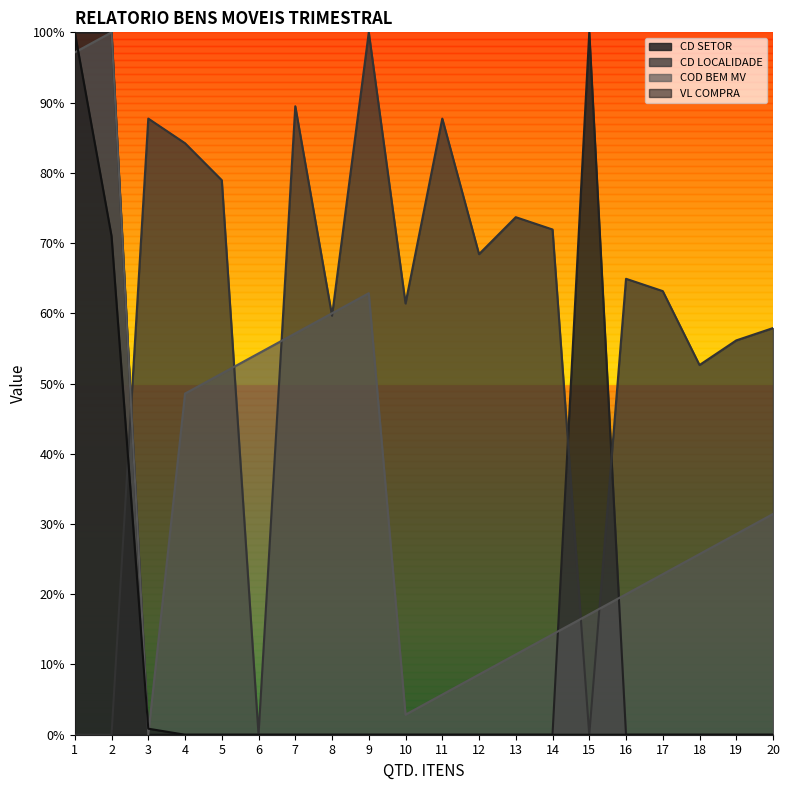

Which has a higher value, 8 or 5?

8